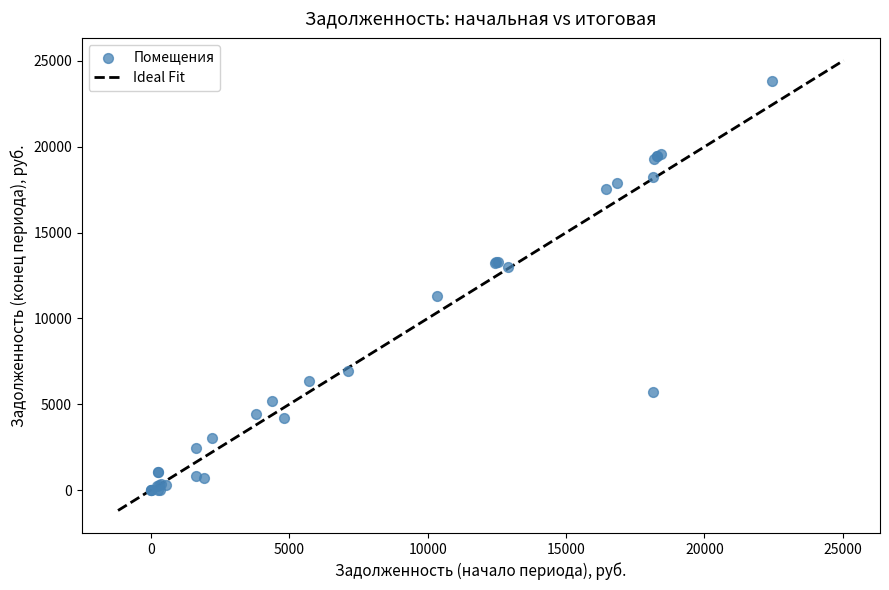

What Y value in the scatter plot is closest to 11920?

11315.6